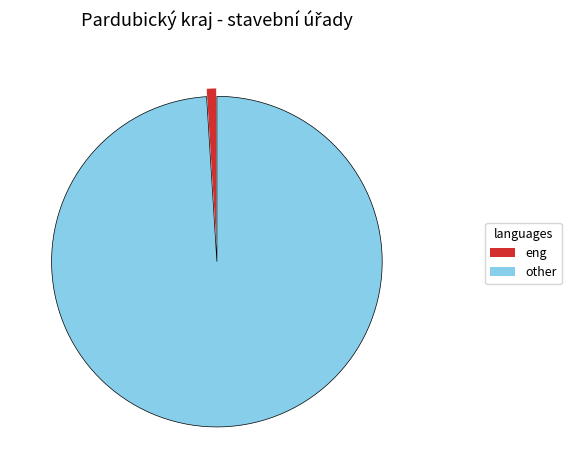

Does any single category account for the majority?

Yes